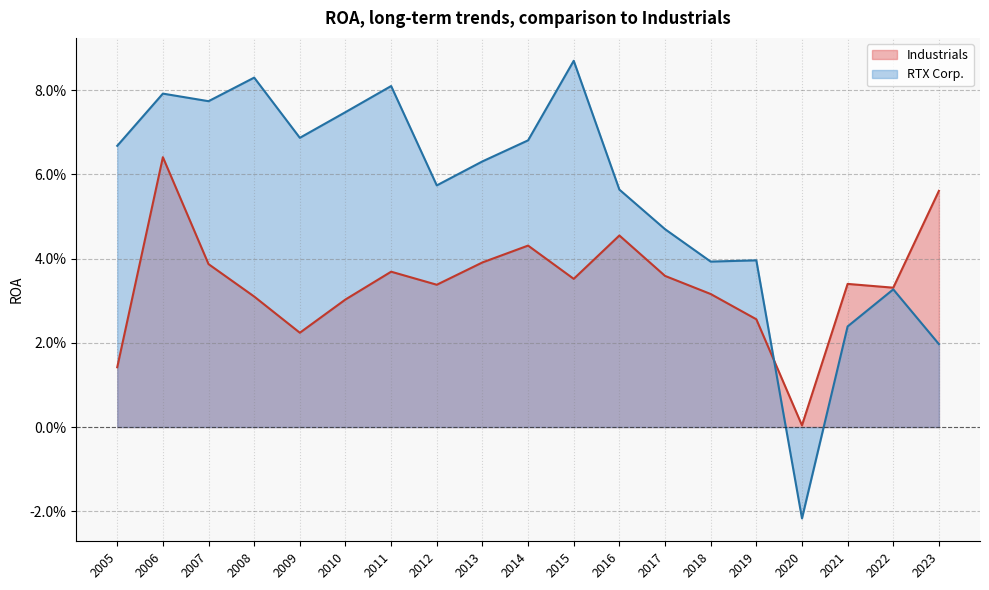

Does the chart display data point markers on the line(s)?

No